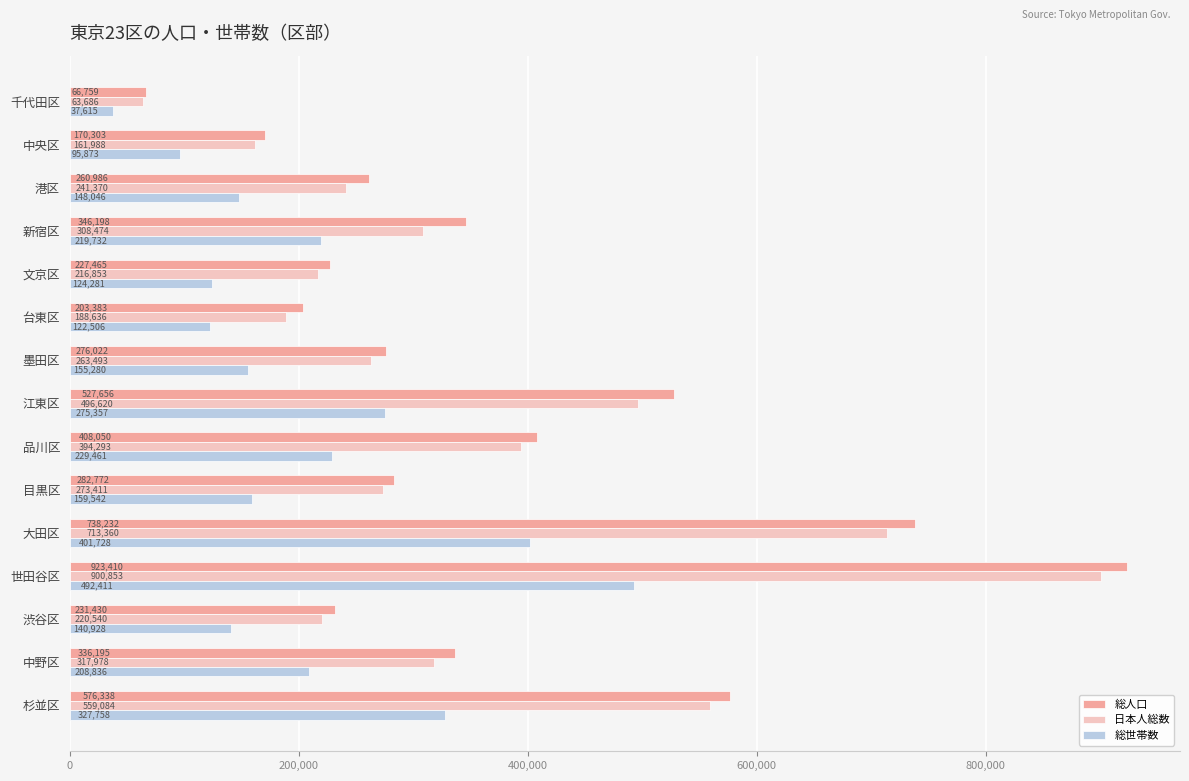

Which series has the widest spread of values?

総人口